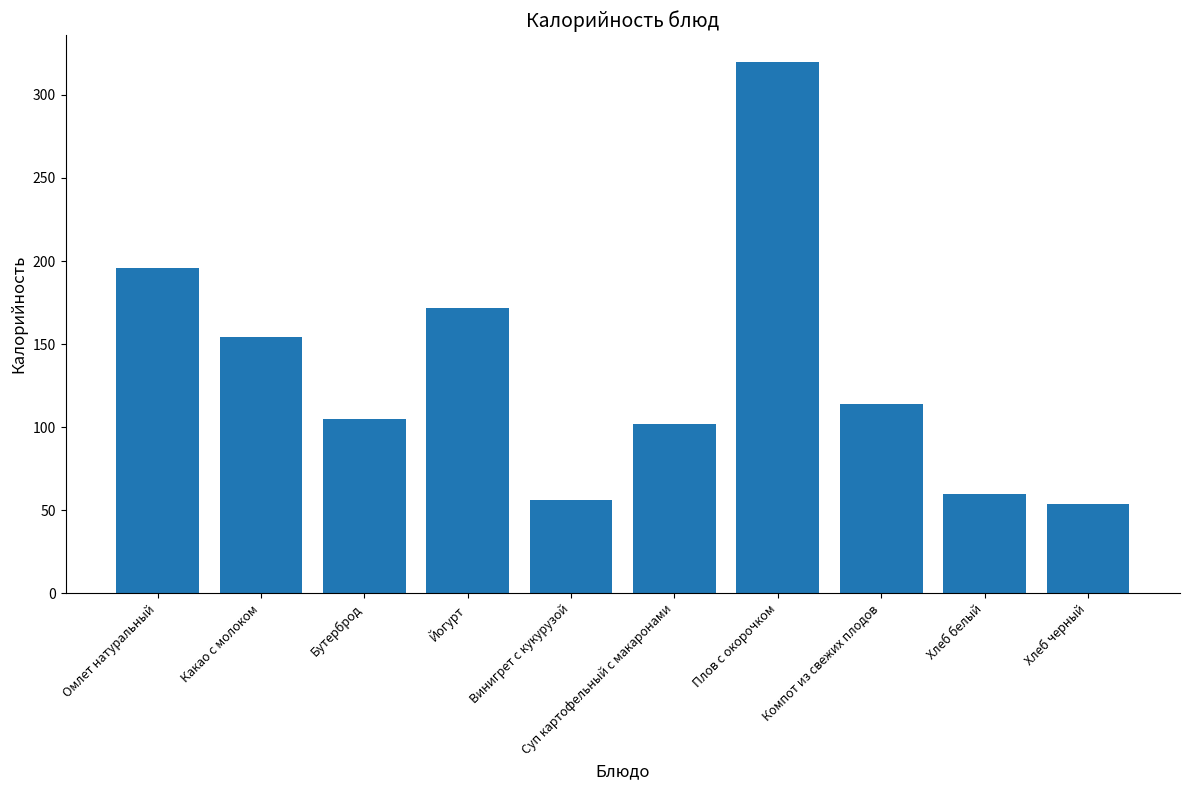

Does the chart contain any negative values?

No